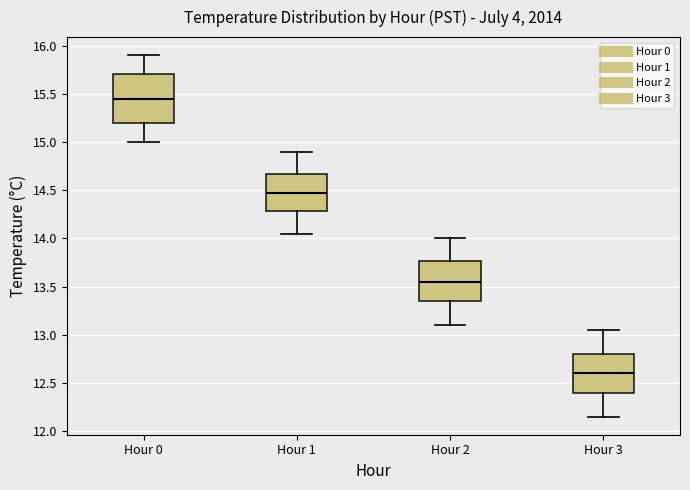

Comparing the boxes themselves (not the whiskers), which one is the tallest?

Hour 0